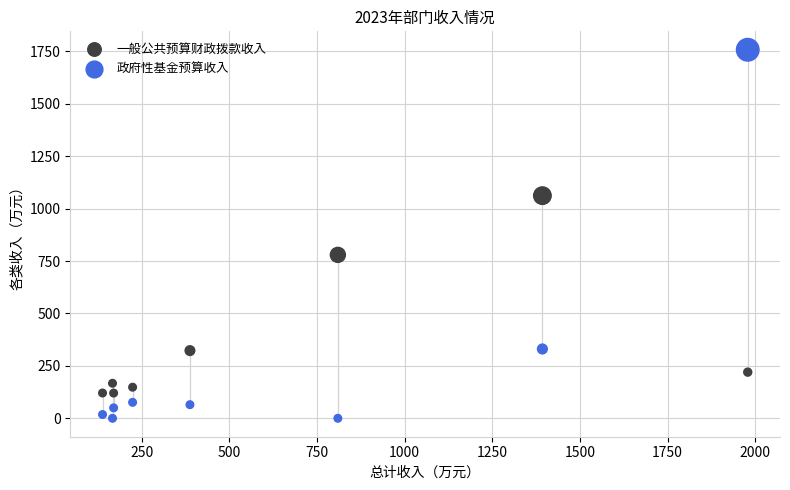

Across all series, what Y value is closest to 879?

779.7